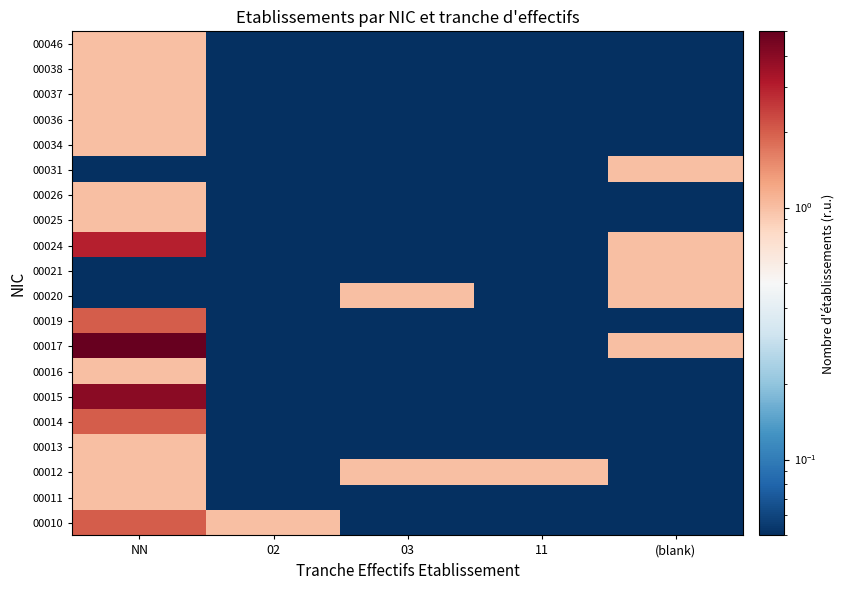

Which series has the largest total across all categories?

00017